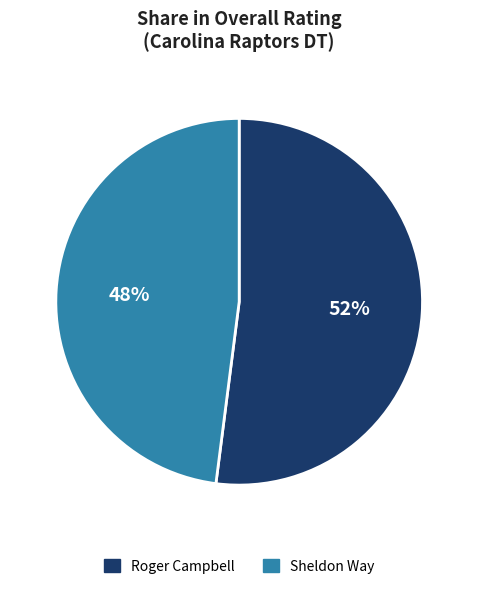

Combined, do Roger Campbell and Sheldon Way account for over 50%?

Yes